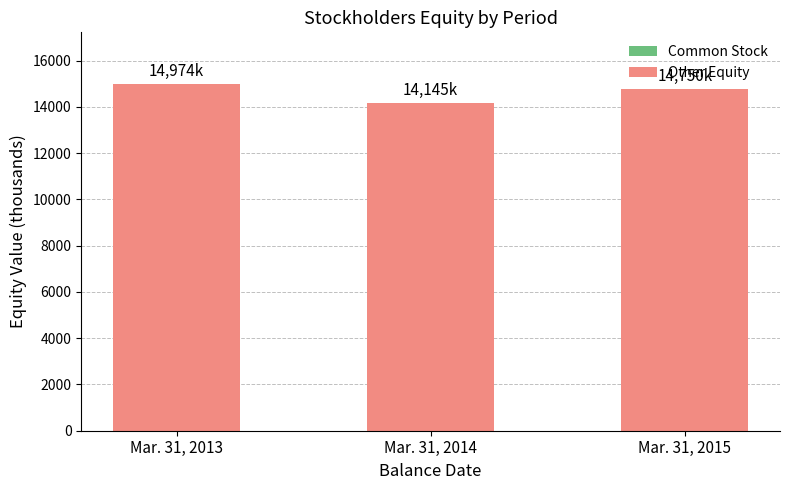

List the labels in order of Common Stock value, smallest first.

Mar. 31, 2013, Mar. 31, 2014, Mar. 31, 2015